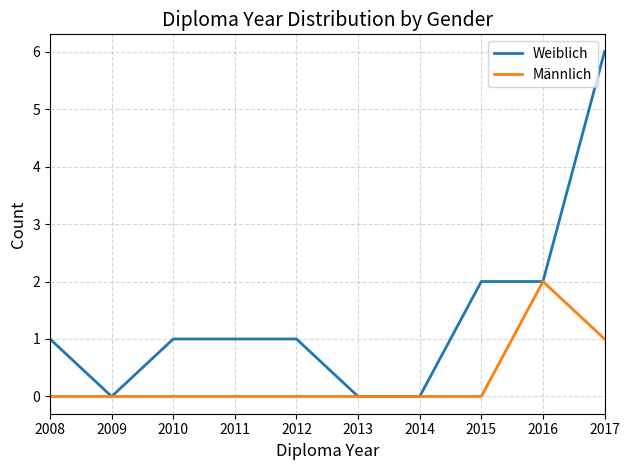

True or false: Weiblich has a value of -2 at 2009.

False